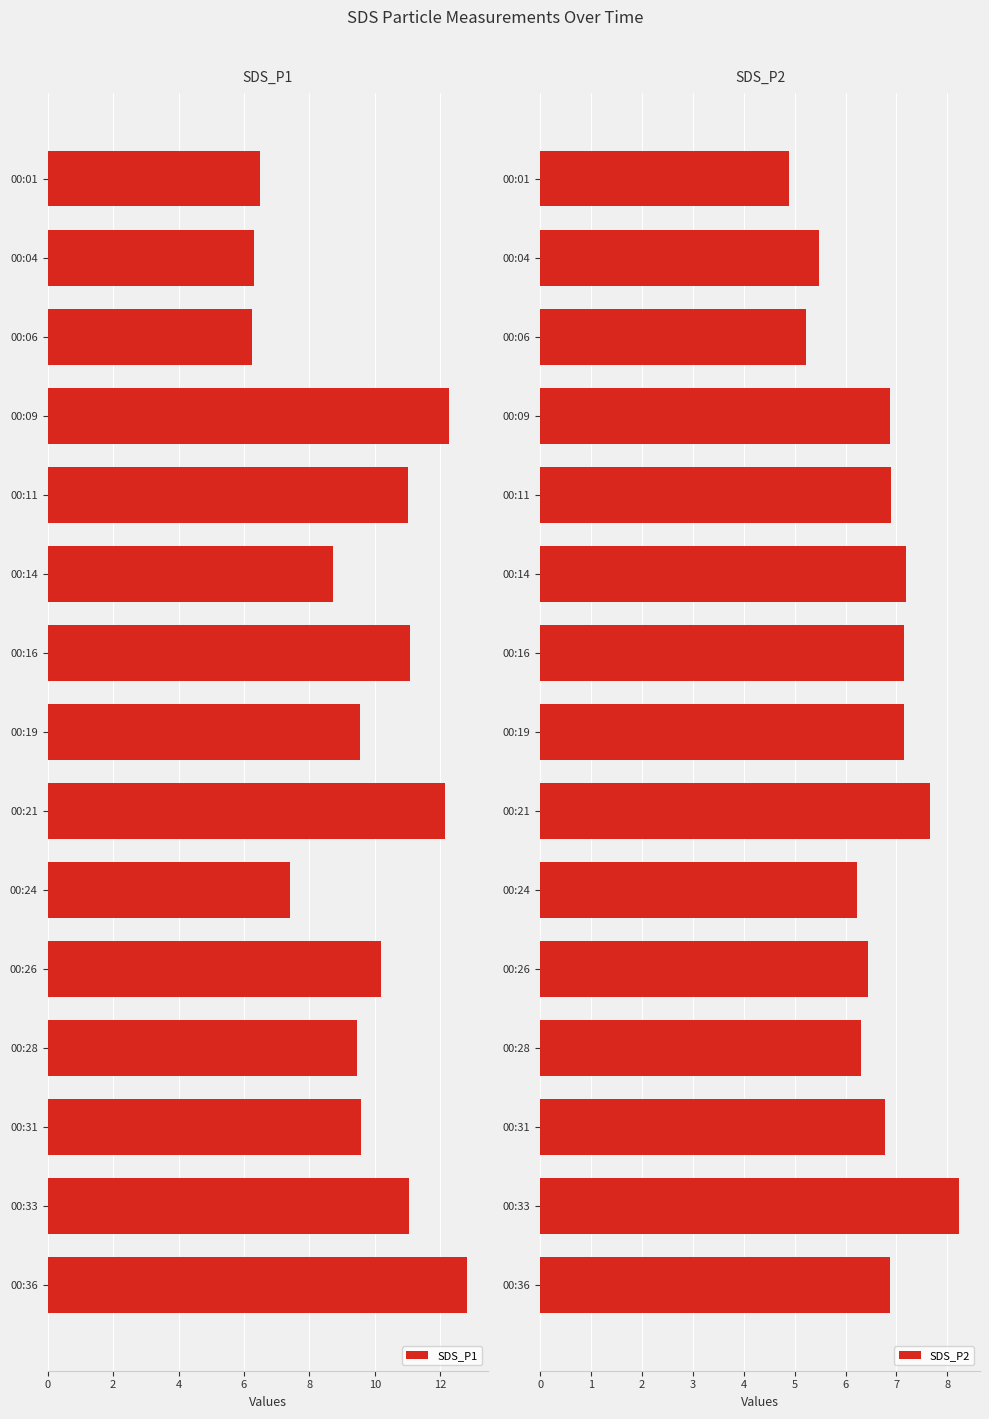

Is it true that SDS_P1 equals 12.2 at 00:21?

True